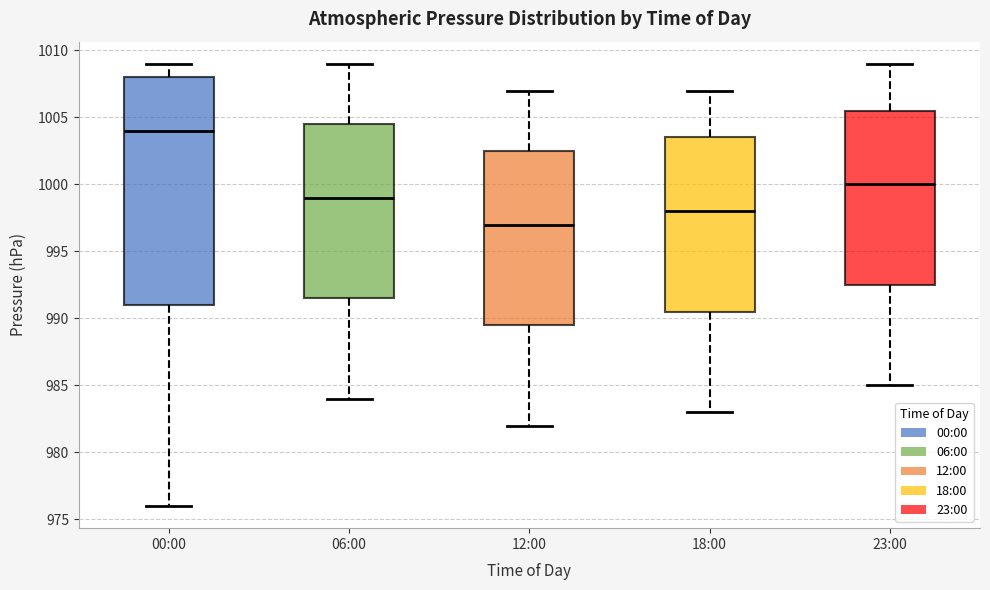

Comparing the boxes themselves (not the whiskers), which one is the tallest?

00:00